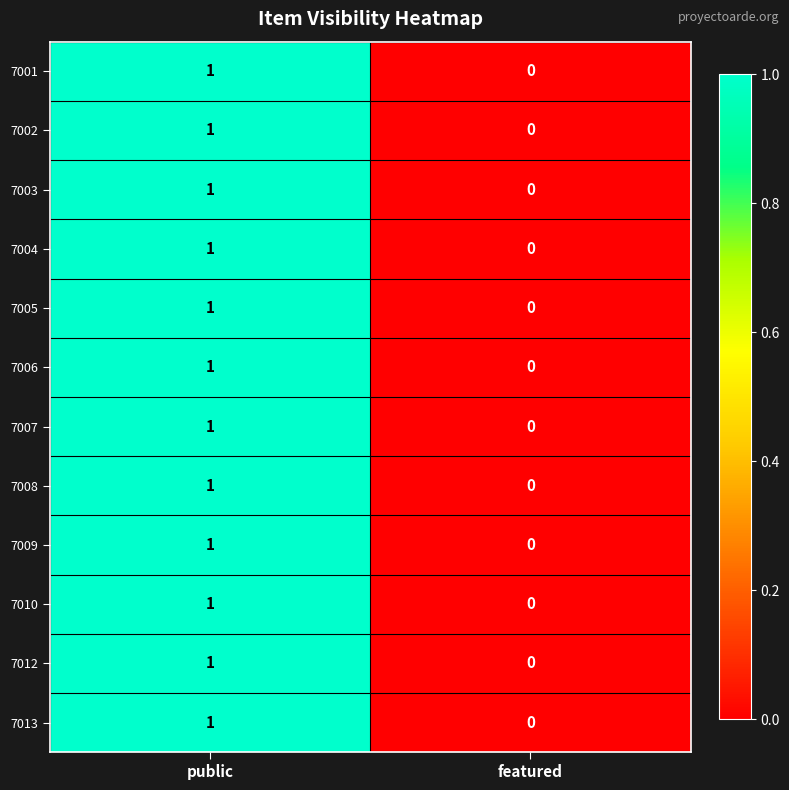

The 7010 series shows 0 at public. True or false?

False